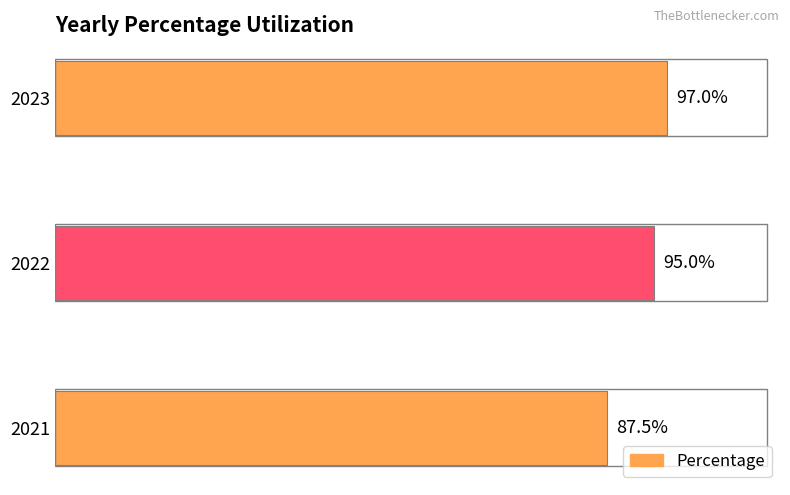

Rank the categories by value from highest to lowest.

2023, 2022, 2021